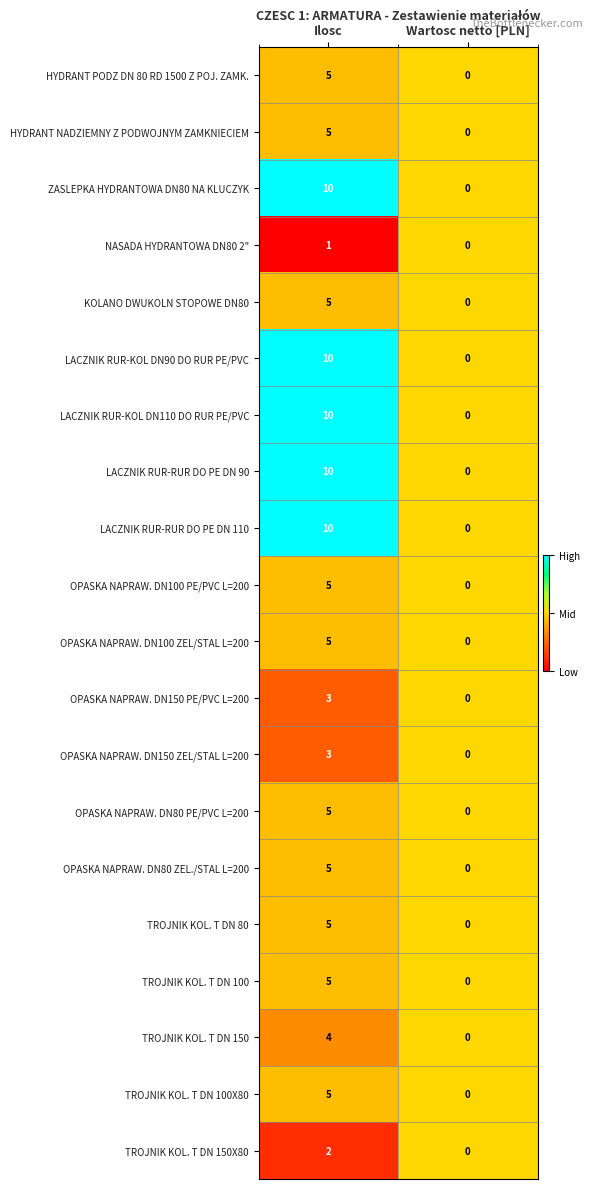

What is the total value across all series at Ilosc?

113